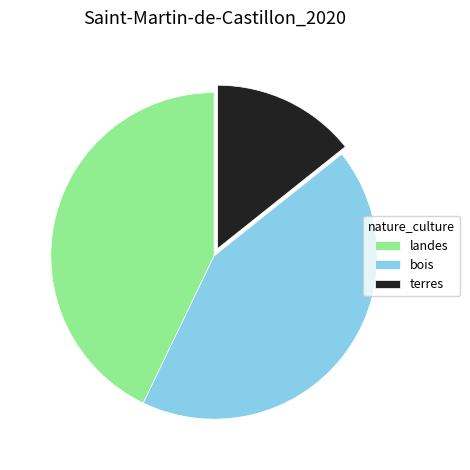

Does landes account for over 50% of the chart?

No